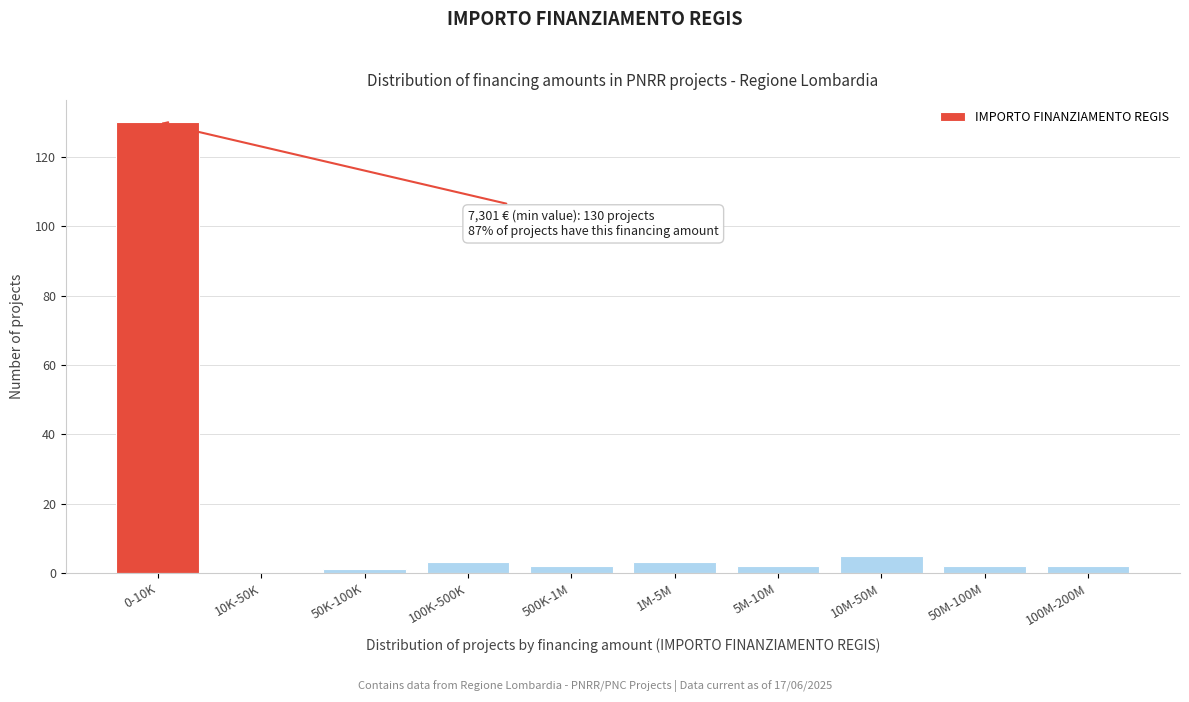

Reading left to right, extract all data points from this chart.

0-10K=130	10K-50K=0	50K-100K=1	100K-500K=3	500K-1M=2	1M-5M=3	5M-10M=2	10M-50M=5	50M-100M=2	100M-200M=2